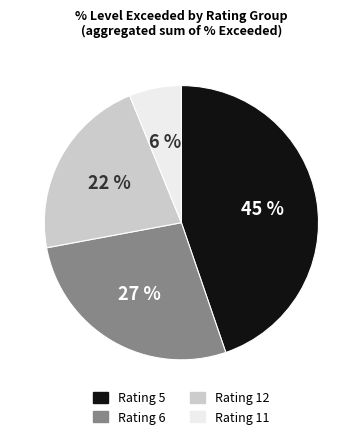

To the nearest percent, what is the average slice percentage?

25%